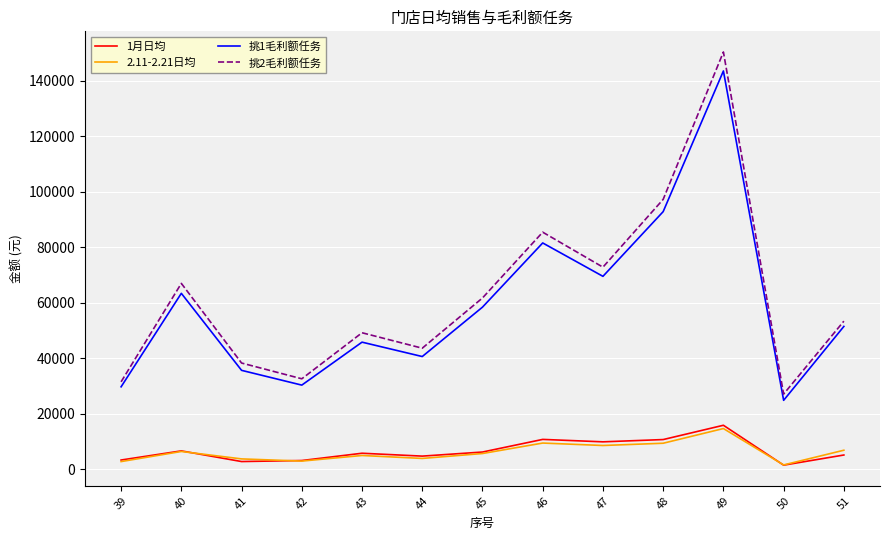

What is the difference between the 挑1毛利额任务 values at 39 and 51?

21768.6